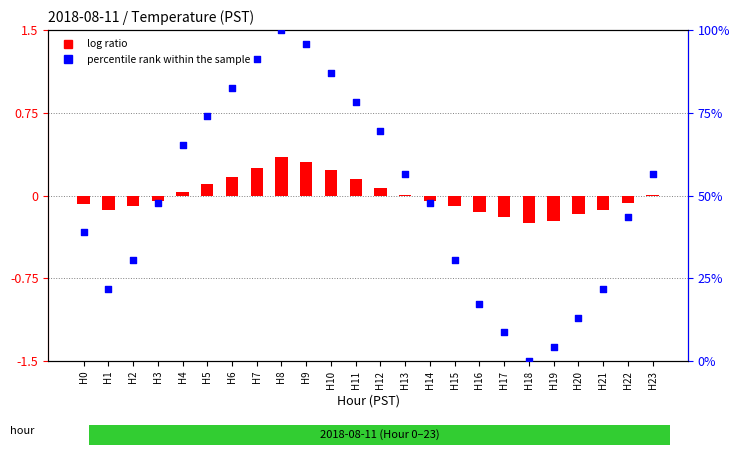

At how many categories does at least one series exceed 85?

4